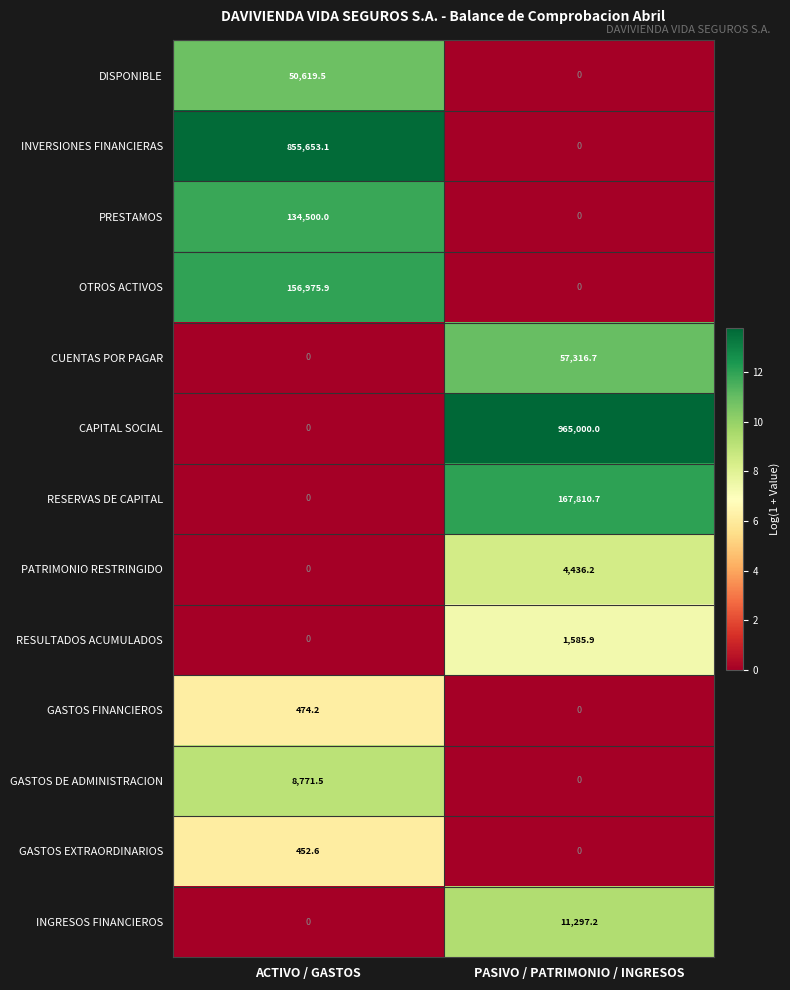

What is the average value of the GASTOS DE ADMINISTRACION series?

4385.8